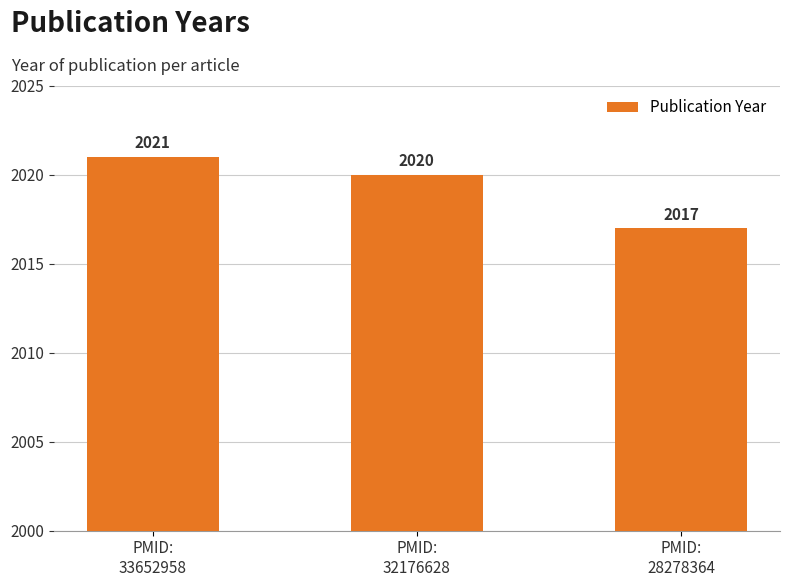

Rank the categories by value from lowest to highest.

PMID:
28278364, PMID:
32176628, PMID:
33652958